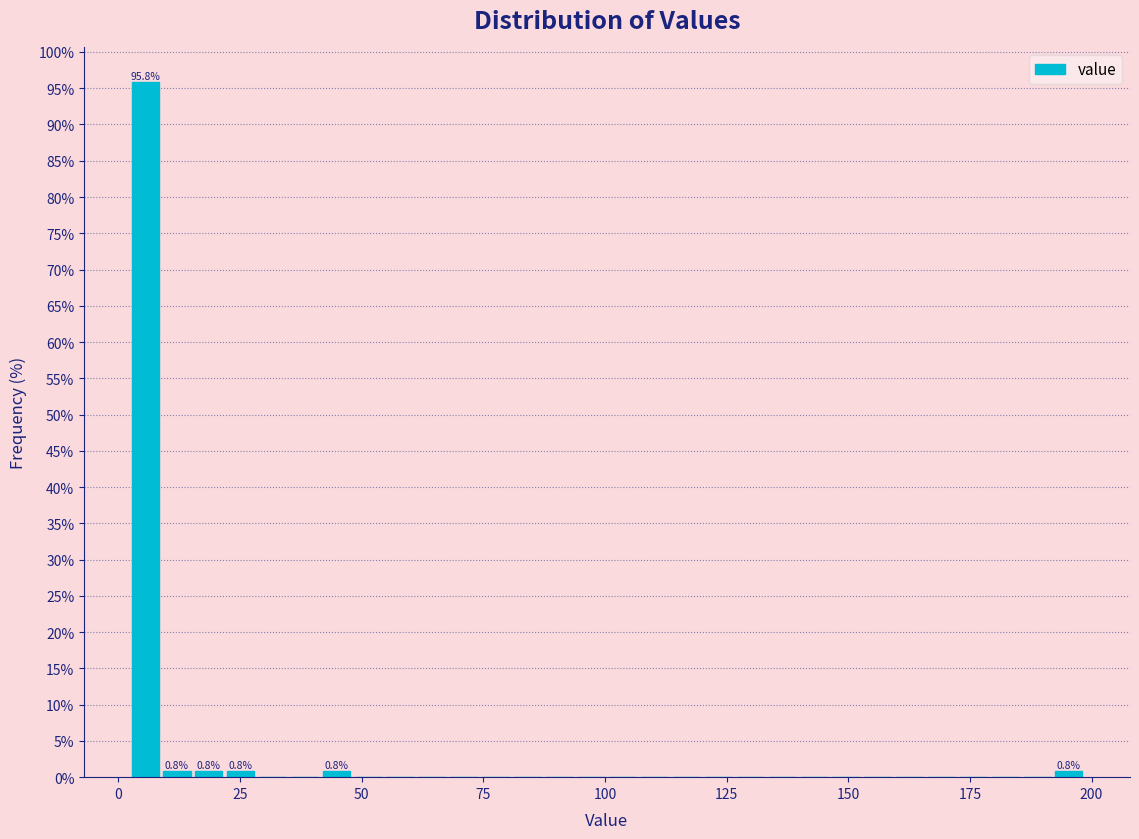

Around what value on the x-axis is the tallest bar? Give the approximate position of its centre, as read against the axis.

5